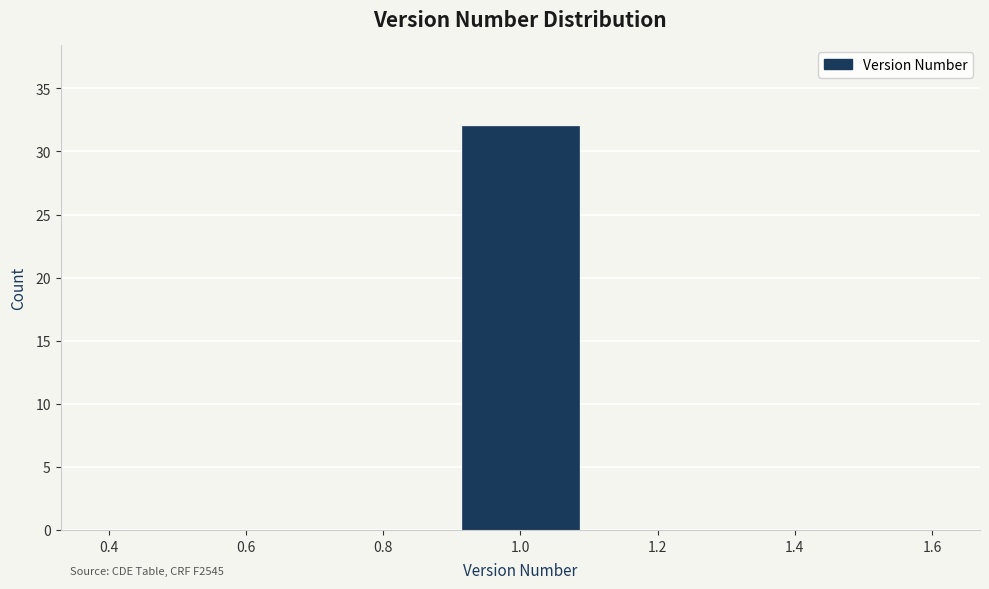

Which range on the x-axis has the tallest bar?

0.9 to 1.1